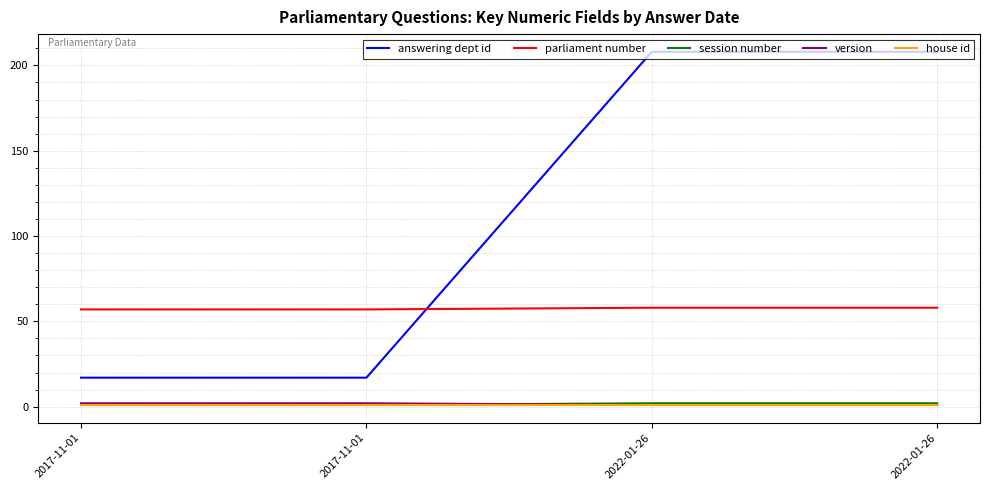

Is the value of house id at 2017-11-01 greater than the value of session number at 2017-11-01?

No